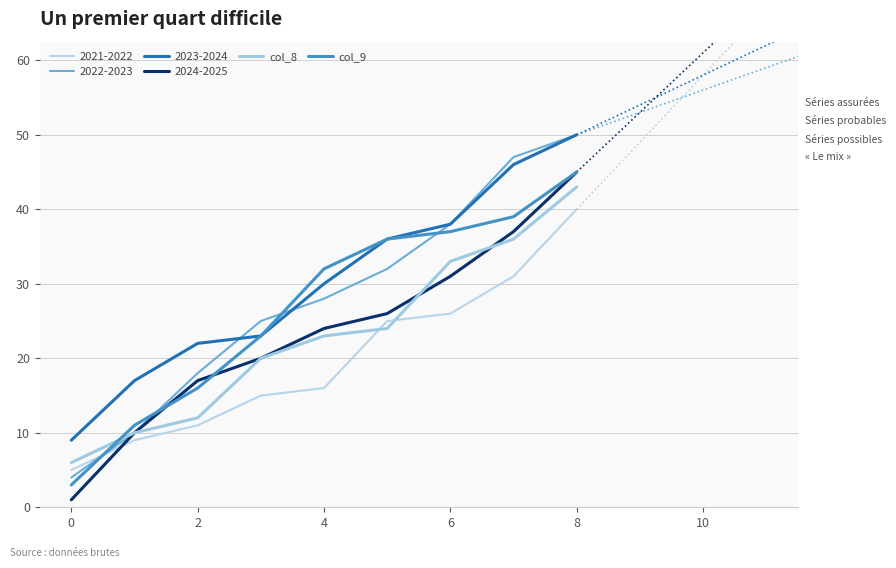

Which series has the largest range (max minus min)?

2022-2023